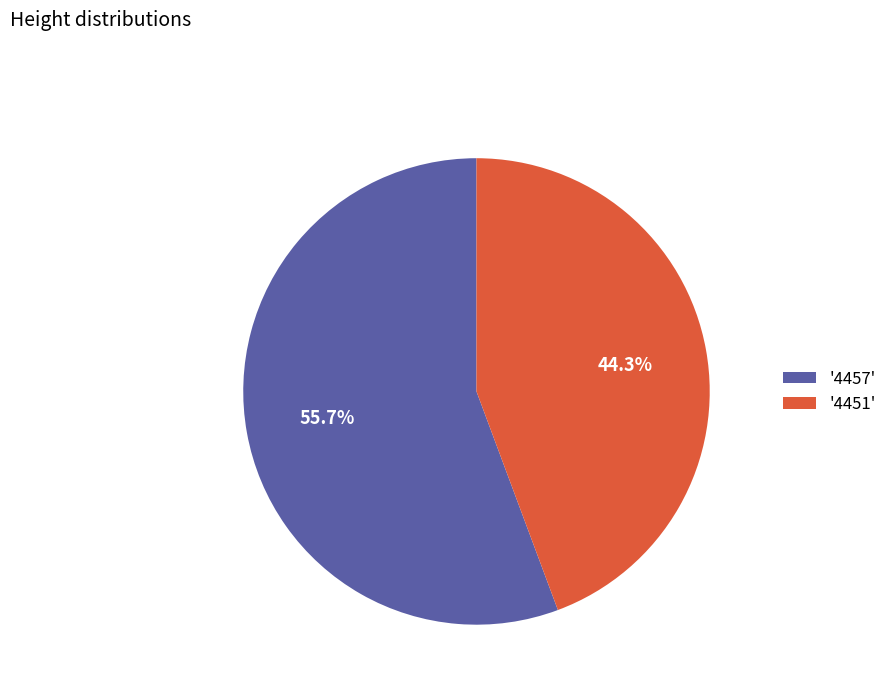

Rank the categories by value from lowest to highest.

'4451', '4457'